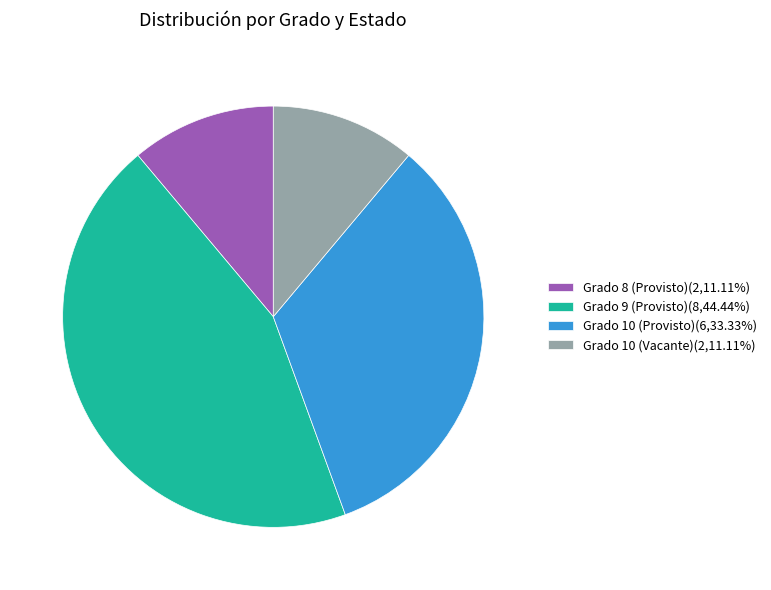

Combined, do Grado 10 (Provisto)(6,33.33%) and Grado 8 (Provisto)(2,11.11%) account for over 50%?

No